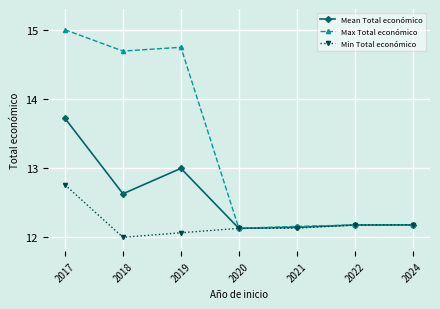

Which series has the largest total across all categories?

Max Total económico